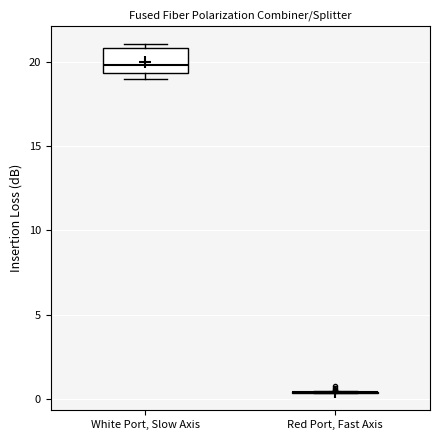

Comparing the boxes themselves (not the whiskers), which one is the tallest?

White Port, Slow Axis